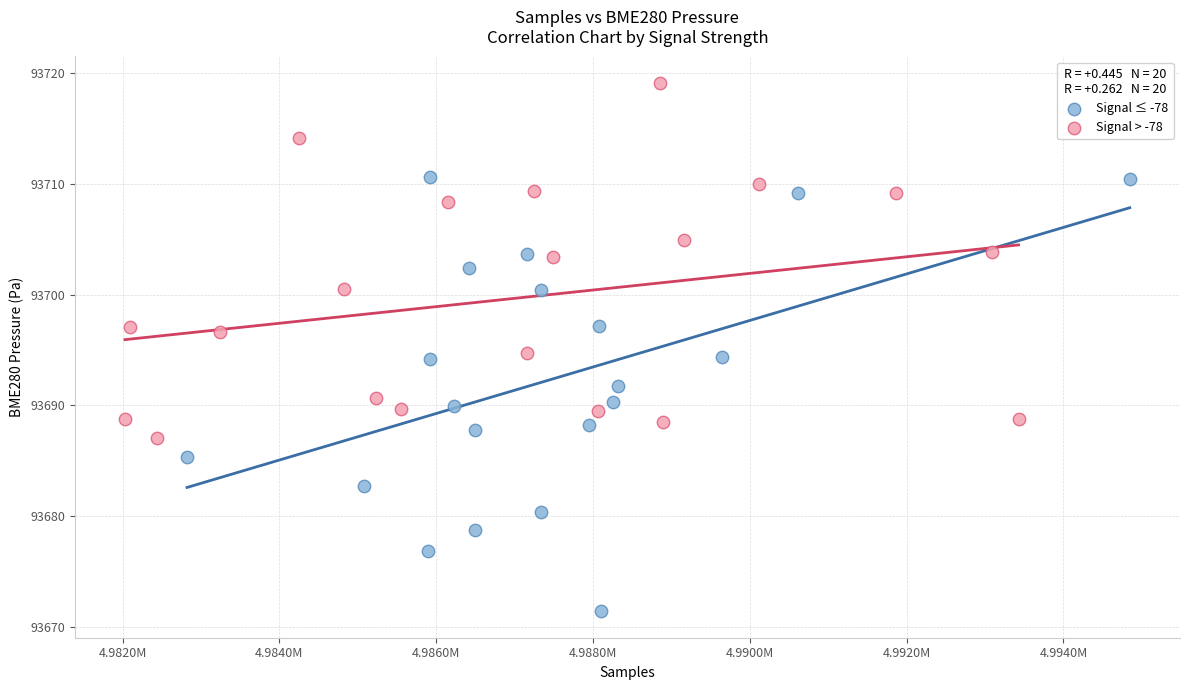

Which series has the largest Y range (max minus min)?

Signal ≤ -78